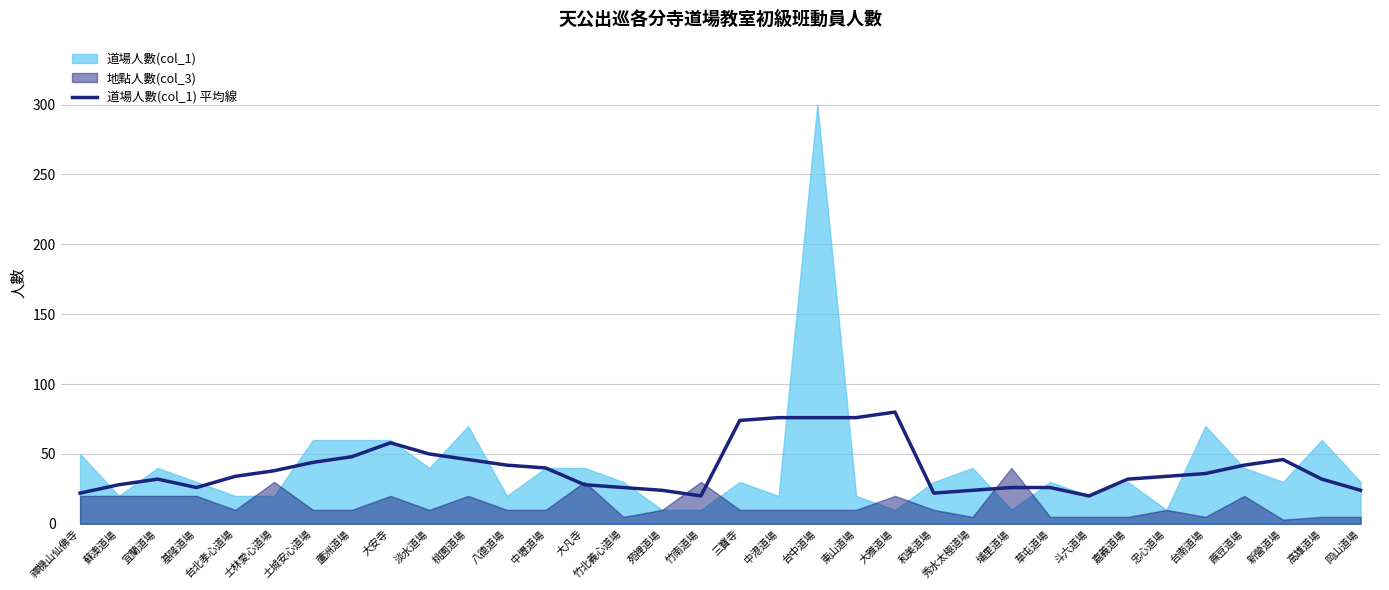

The value at 苑裡道場 is 40. True or false?

False